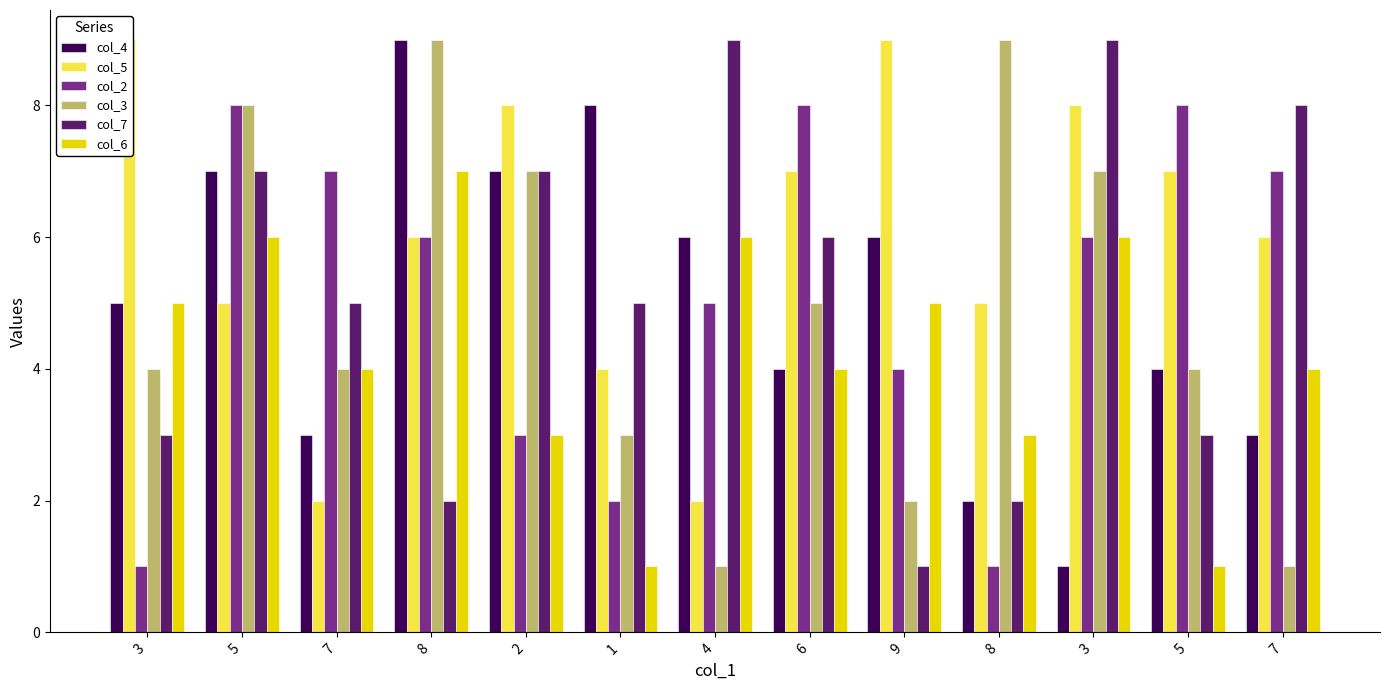

How many bars are there in total?

78